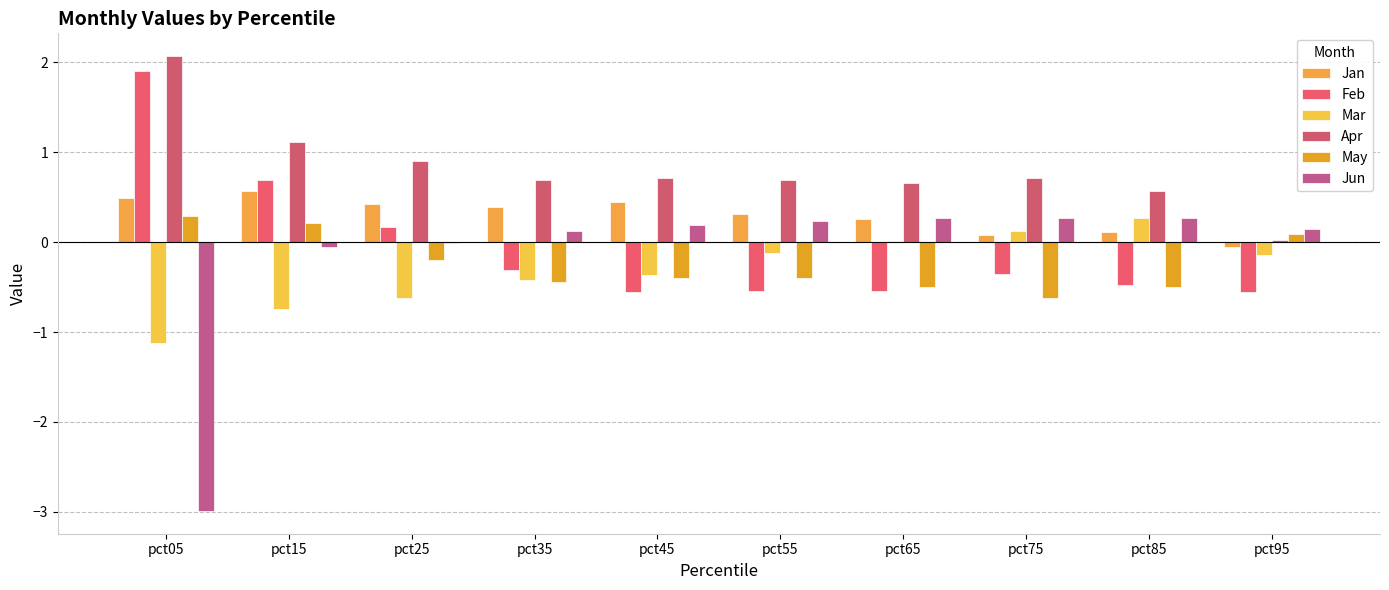

Reading right to left, what are all the values shown in this chart?

Jan: -0.1	0.1	0.1	0.3	0.3	0.4	0.4	0.4	0.6	0.5
Feb: -0.6	-0.5	-0.4	-0.5	-0.5	-0.6	-0.3	0.2	0.7	1.9
Mar: -0.1	0.3	0.1	0.0	-0.1	-0.4	-0.4	-0.6	-0.7	-1.1
Apr: 0.0	0.6	0.7	0.7	0.7	0.7	0.7	0.9	1.1	2.1
May: 0.1	-0.5	-0.6	-0.5	-0.4	-0.4	-0.4	-0.2	0.2	0.3
Jun: 0.1	0.3	0.3	0.3	0.2	0.2	0.1	-0.0	-0.1	-3.0